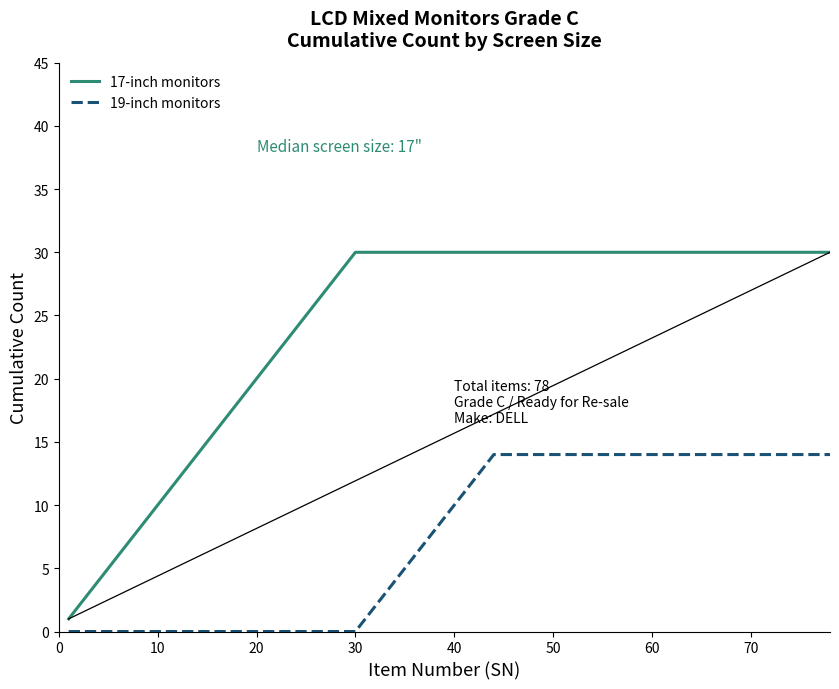

True or false: 17-inch monitors and 19-inch monitors intersect in this chart.

False